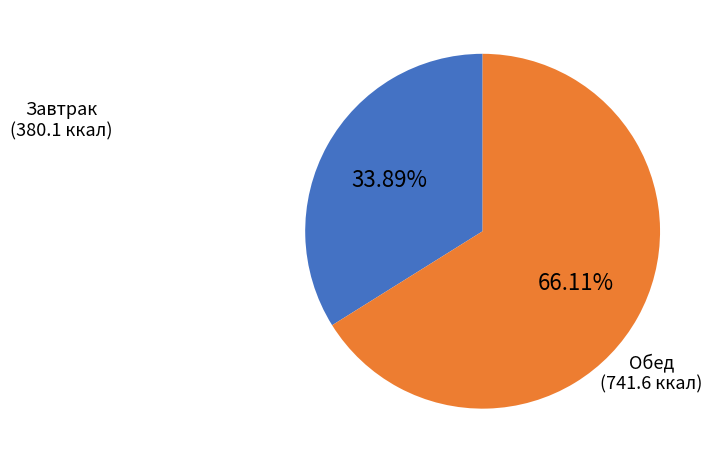

Is there a majority slice in this chart?

Yes